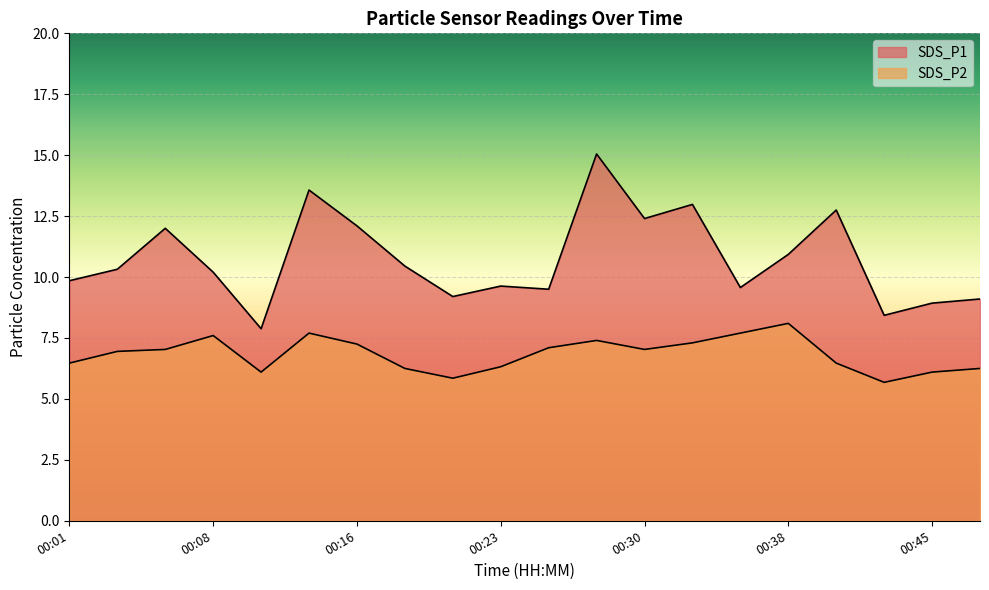

What is the greatest value displayed?

15.1